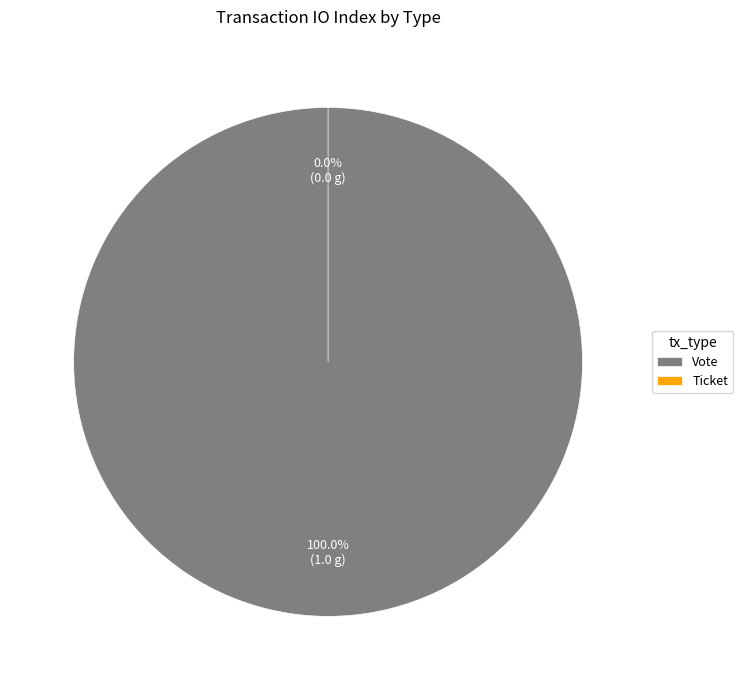

Rank the categories by value from highest to lowest.

Vote, Ticket